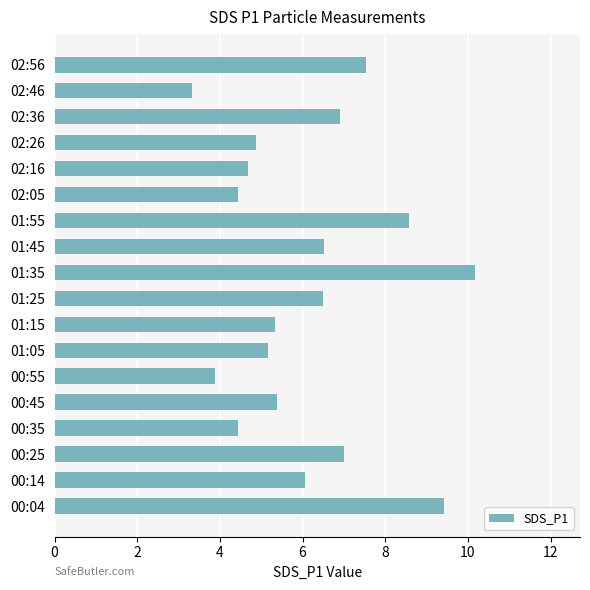

Does the chart contain any negative values?

No